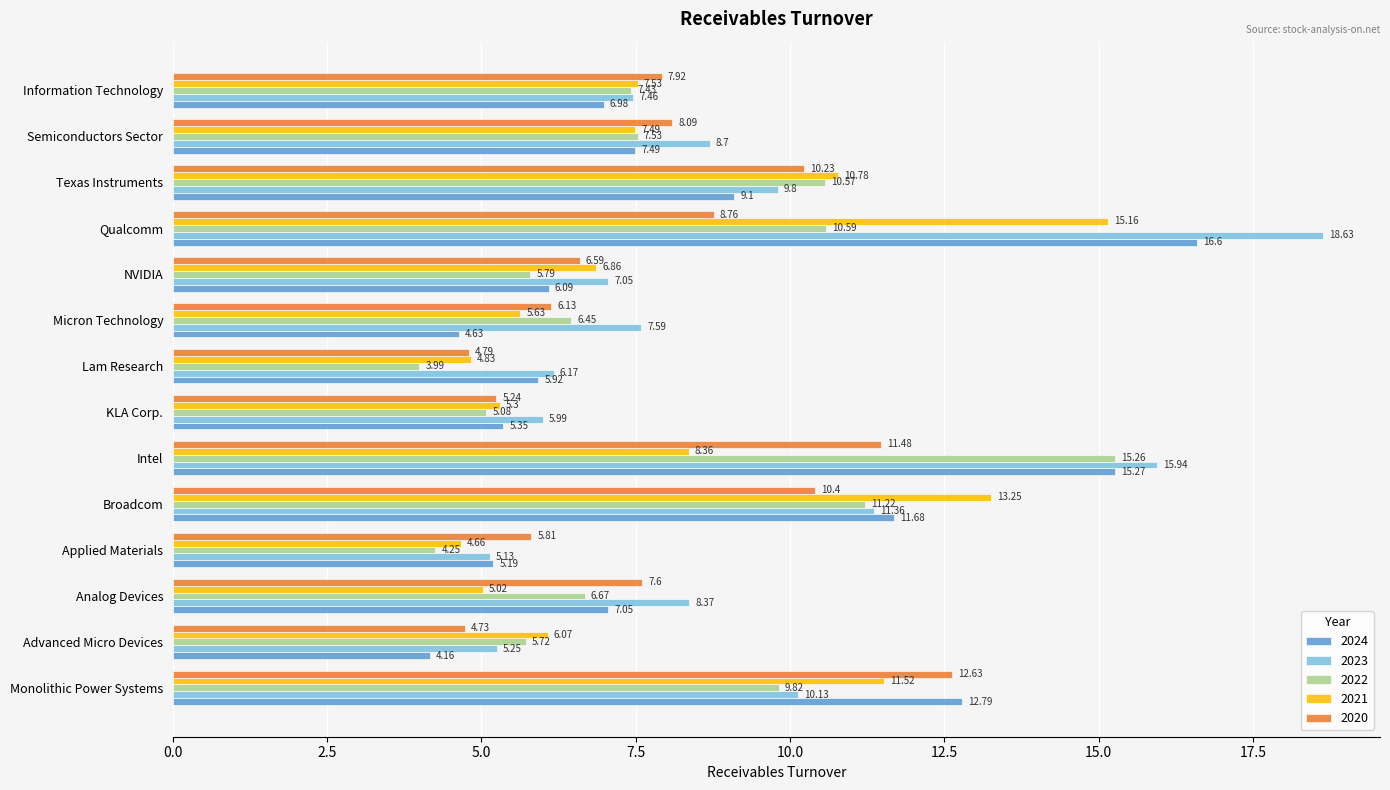

Where is 2023 nearest to the value 11?

Broadcom